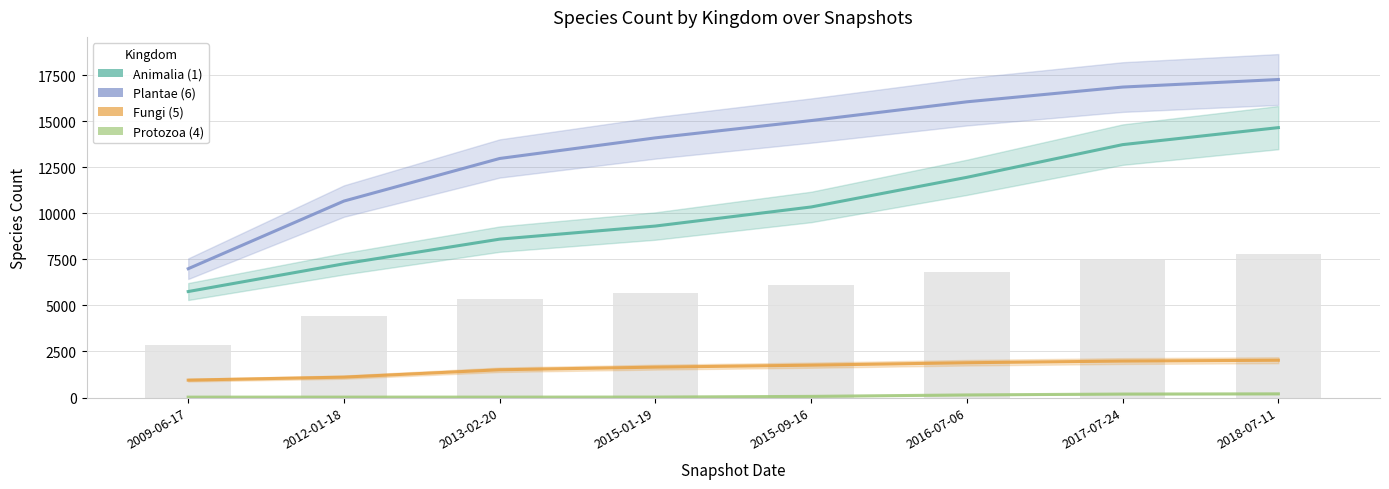

What is the maximum value for Plantae (6)?

17264.9